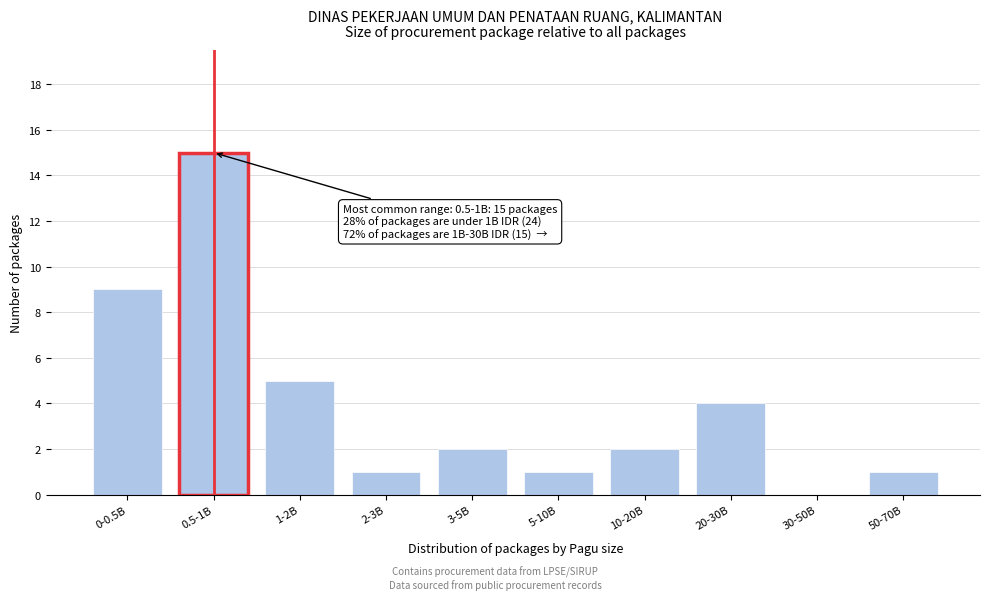

Reading left to right, extract all data points from this chart.

0-0.5B=9	0.5-1B=15	1-2B=5	2-3B=1	3-5B=2	5-10B=1	10-20B=2	20-30B=4	30-50B=0	50-70B=1